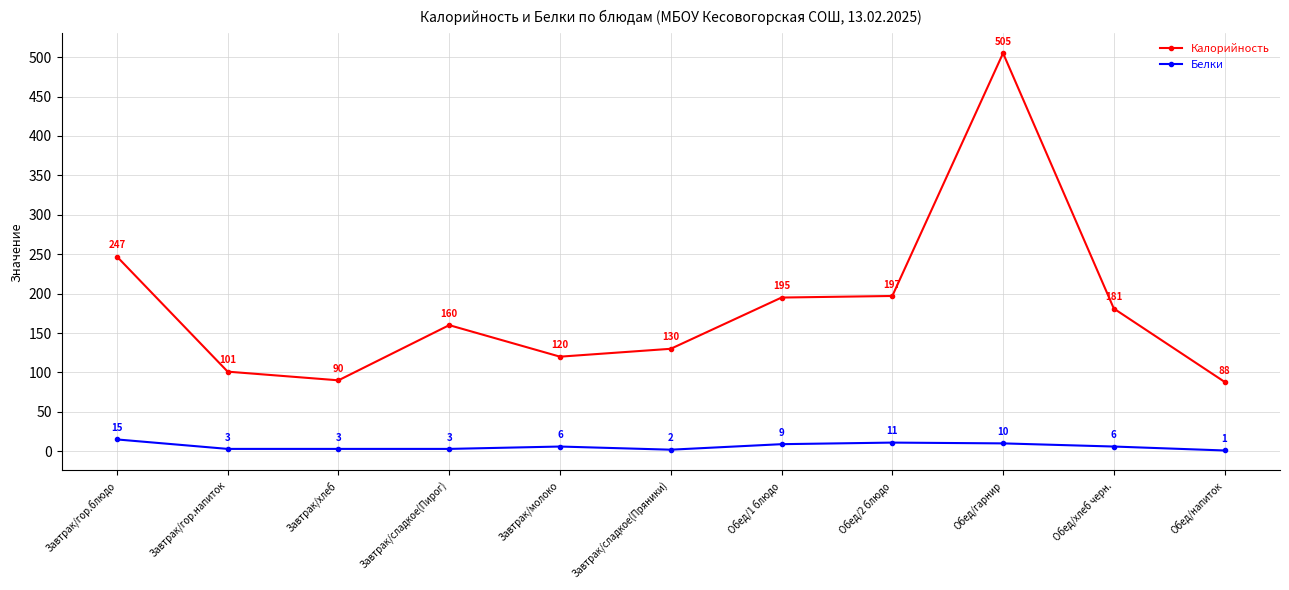

What is the difference between the Белки values at Завтрак/гор.напиток and Завтрак/сладкое(Пряники)?

1